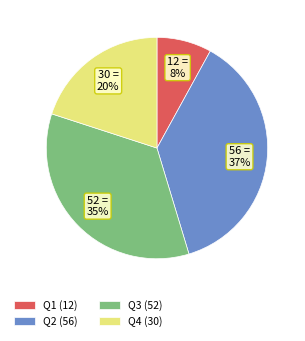

How many segments does this pie chart have?

4